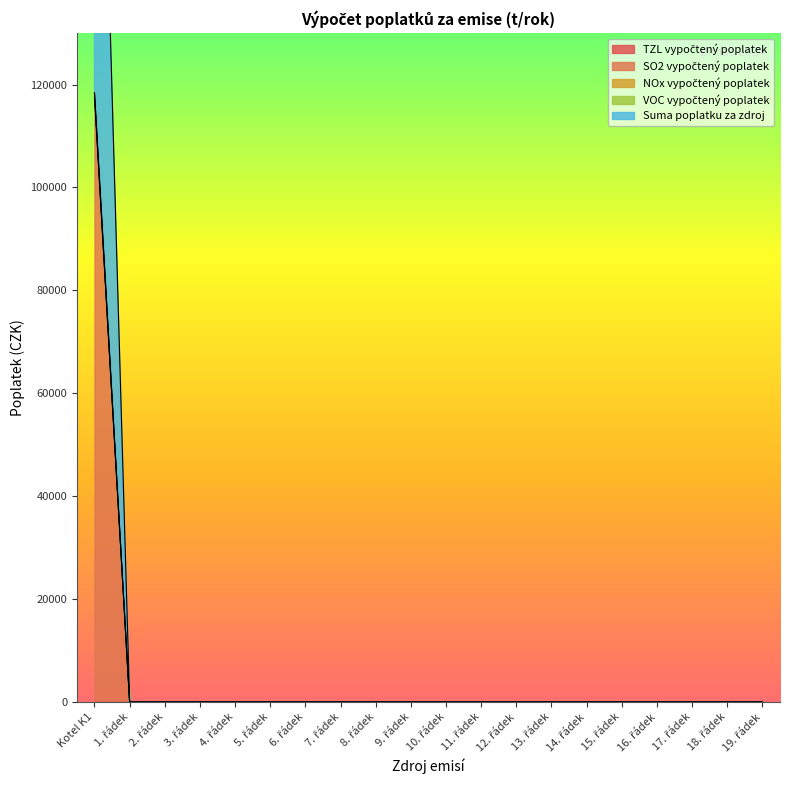

True or false: Suma poplatku za zdroj has more than 2 interior local peaks.

False